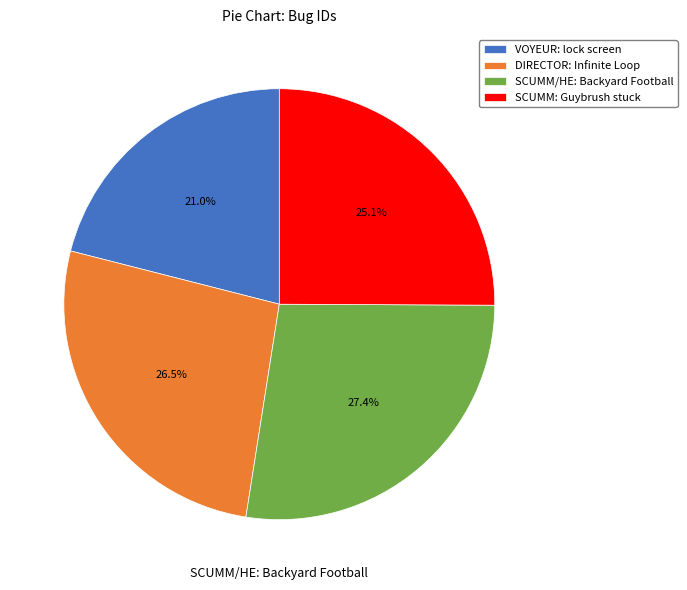

What percentage is the SCUMM/HE: Backyard Football slice, to the nearest percent?

27%